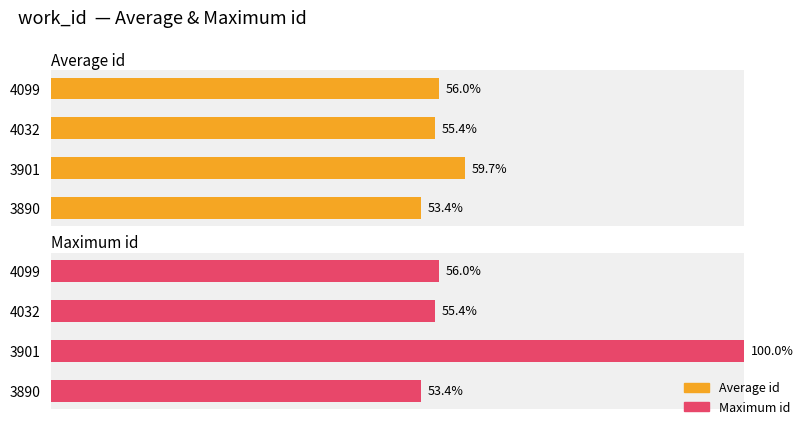

Count the number of data series in this chart.

2